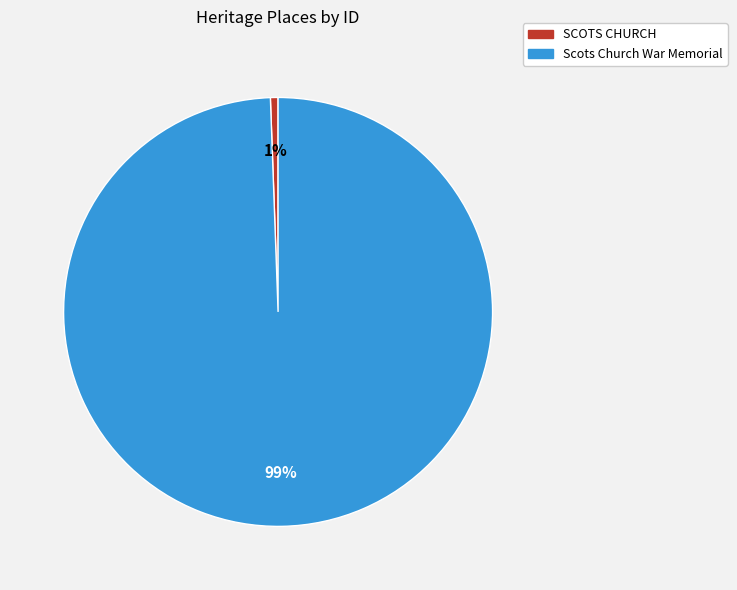

To the nearest percent, what portion does SCOTS CHURCH represent?

1%